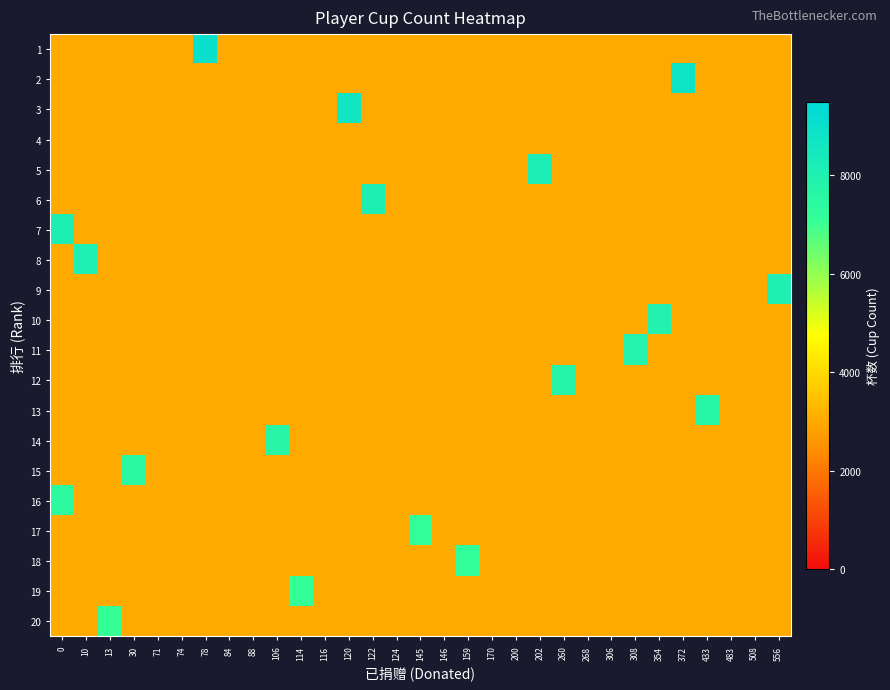

Which series has the widest spread of values?

1